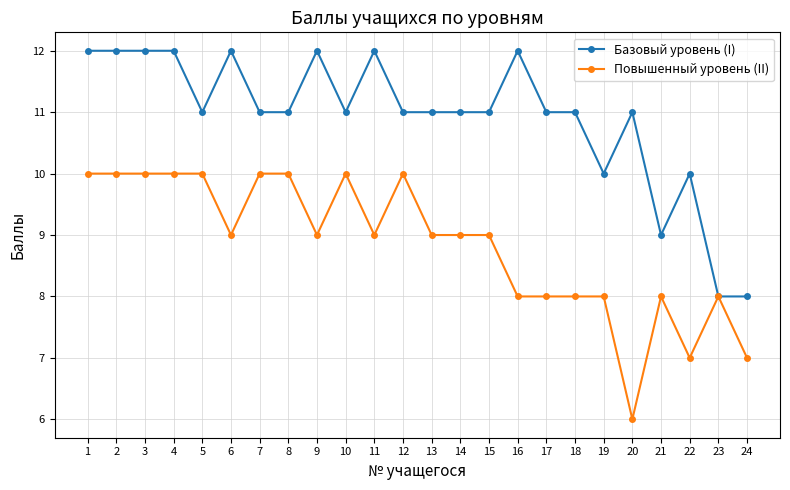

What are all the series names shown in the legend?

Базовый уровень (I), Повышенный уровень (II)